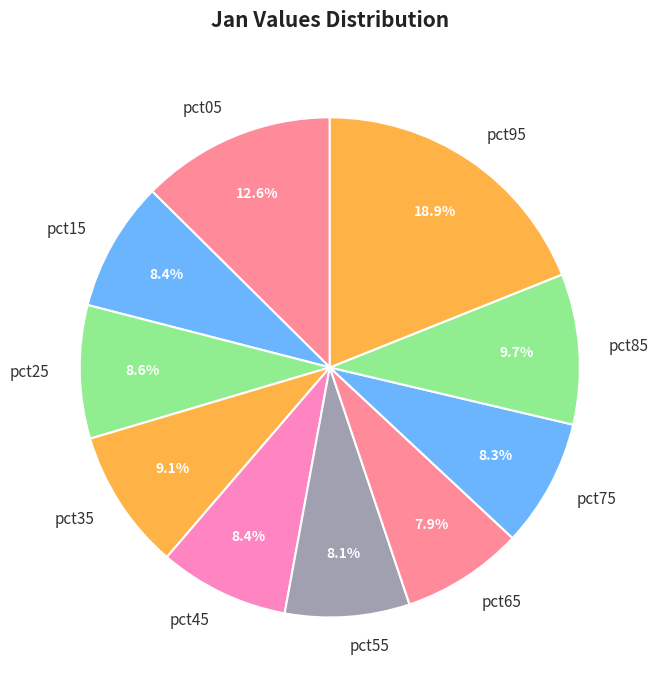

Count the number of slices in the pie.

10